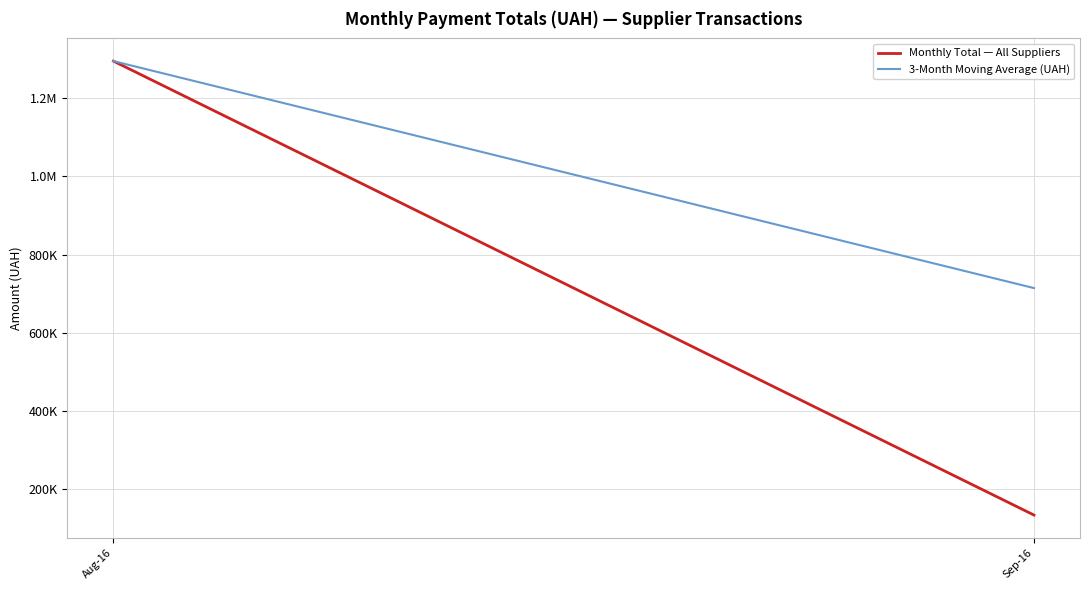

At Sep-16, list the series in order from smallest to largest.

Monthly Total — All Suppliers, 3-Month Moving Average (UAH)